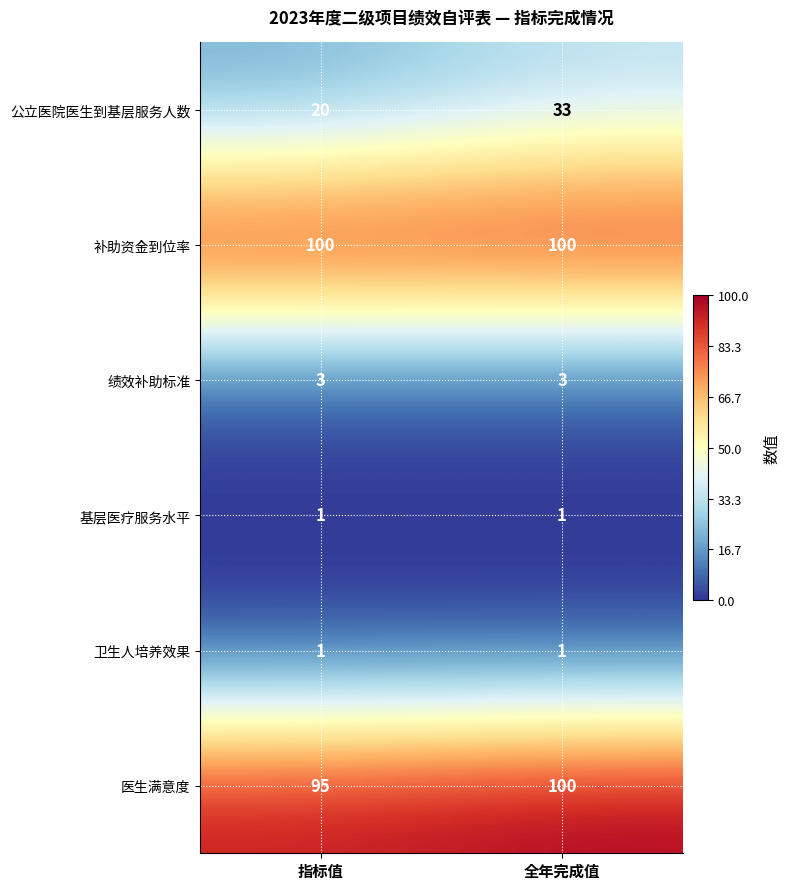

Reading left to right, list all the values displayed in this chart.

公立医院医生到基层服务人数: 20	33
补助资金到位率: 100	100
绩效补助标准: 3	3
基层医疗服务水平: 1	1
卫生人培养效果: 1	1
医生满意度: 95	100